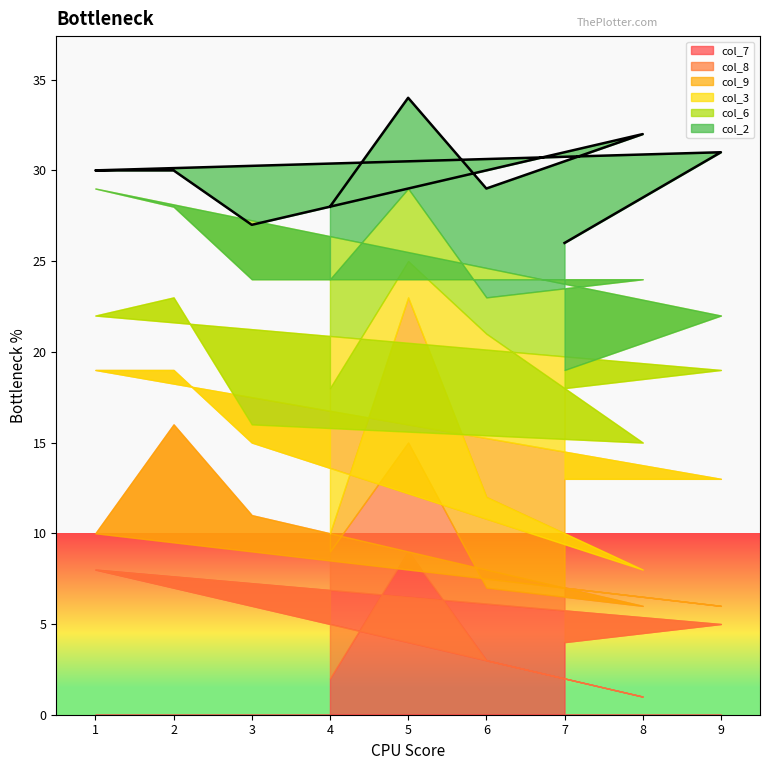

Which has a higher value, 6 or 9?

9